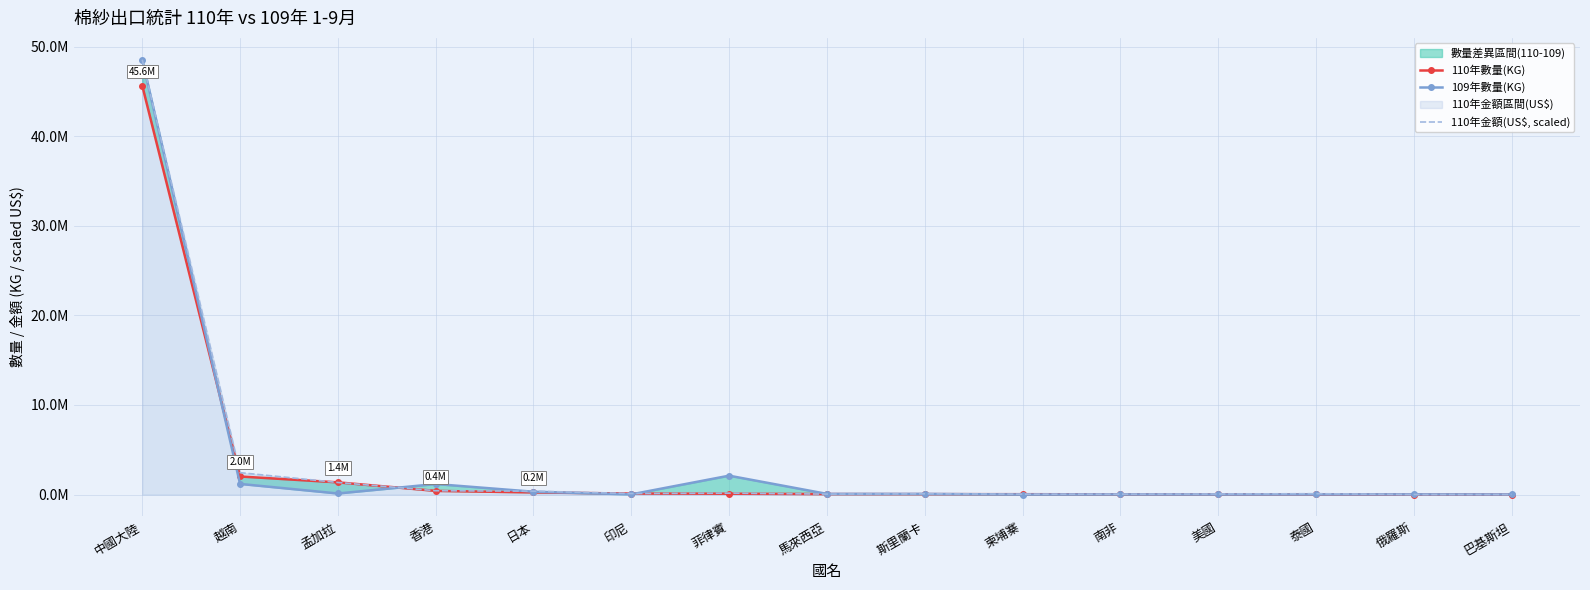

What is the sum of all 110年數量(KG) values?

50111594.0